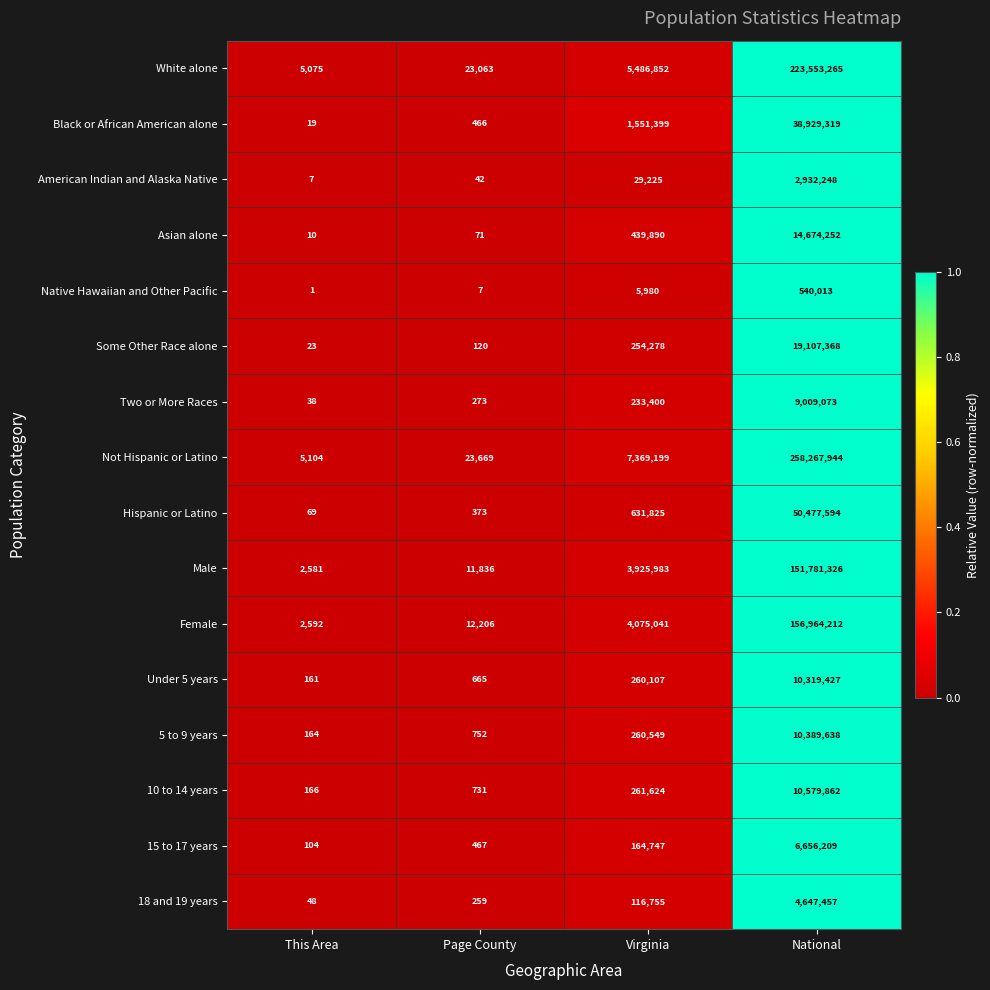

Which series has the largest range (max minus min)?

Not Hispanic or Latino